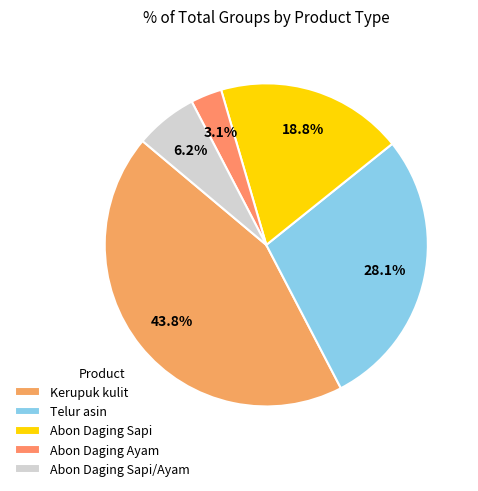

How many segments does this pie chart have?

5